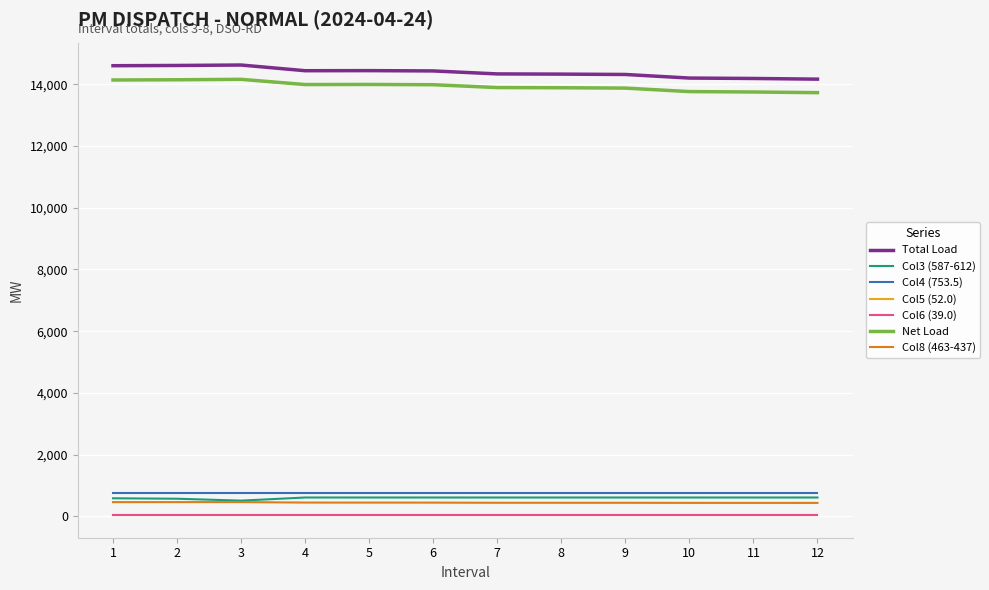

What is the maximum value shown in the chart?

14623.7